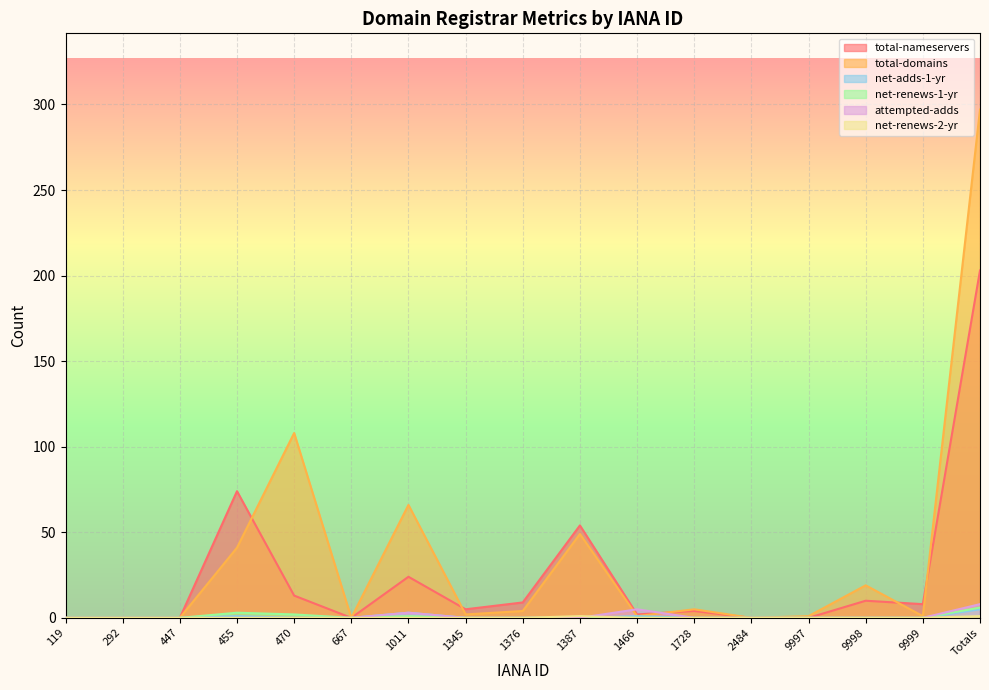

Where is the first local maximum for total-nameservers?

455